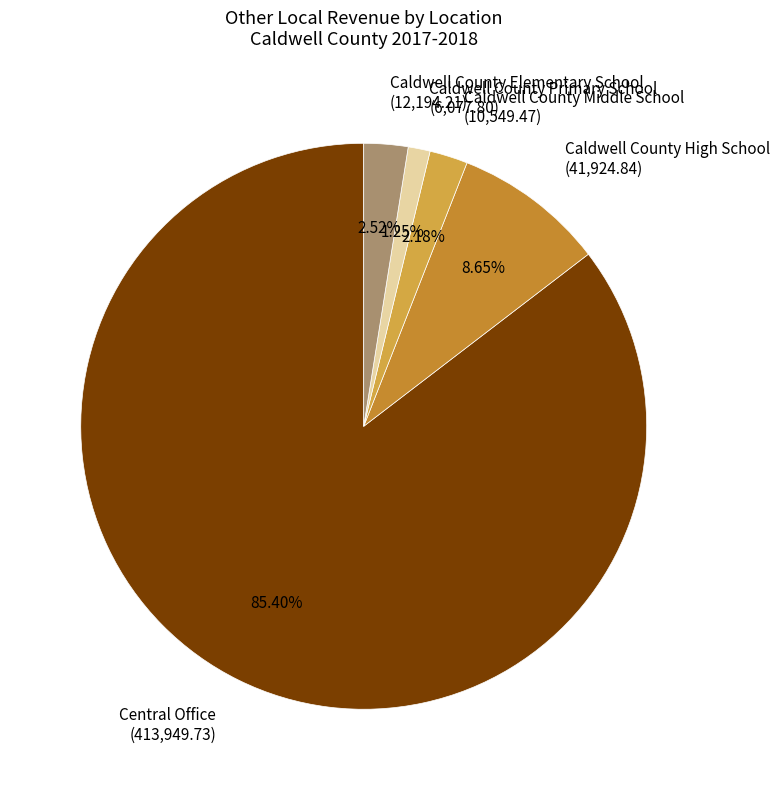

What portion of the pie excludes Caldwell County Middle School?

97.8%